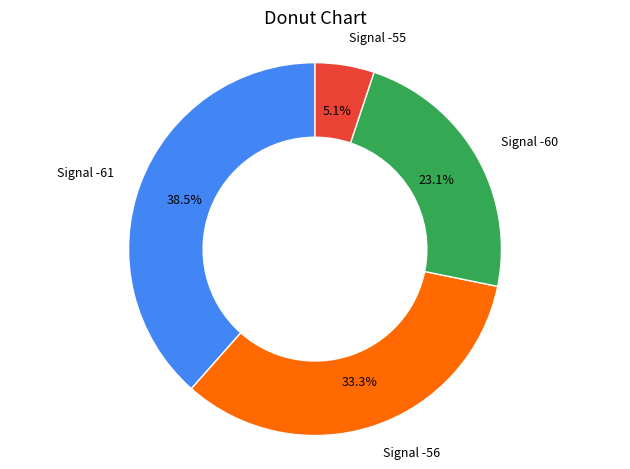

How many segments does this pie chart have?

4